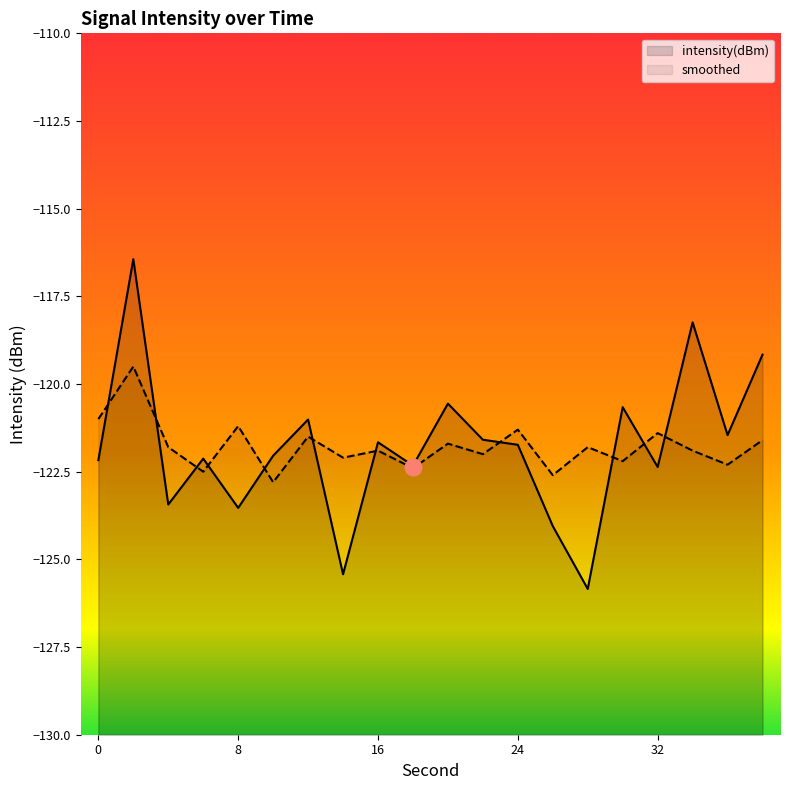

How many intersections are there between smoothed and intensity(dBm)?

11